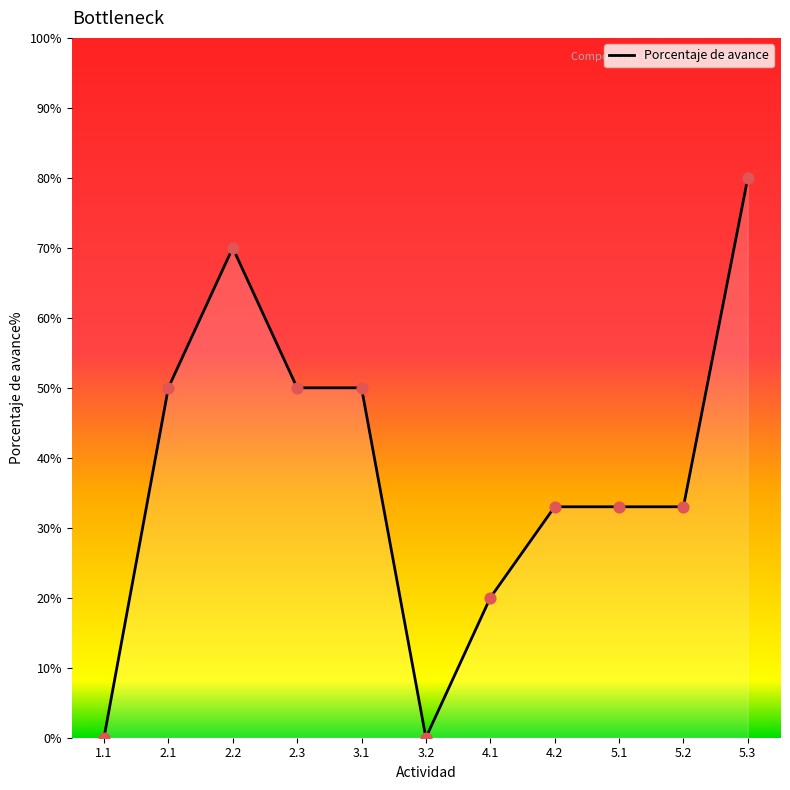

Does the chart have visible grid lines?

No